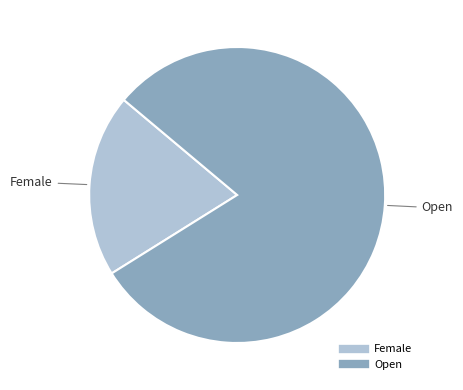

Does any single category account for the majority?

Yes